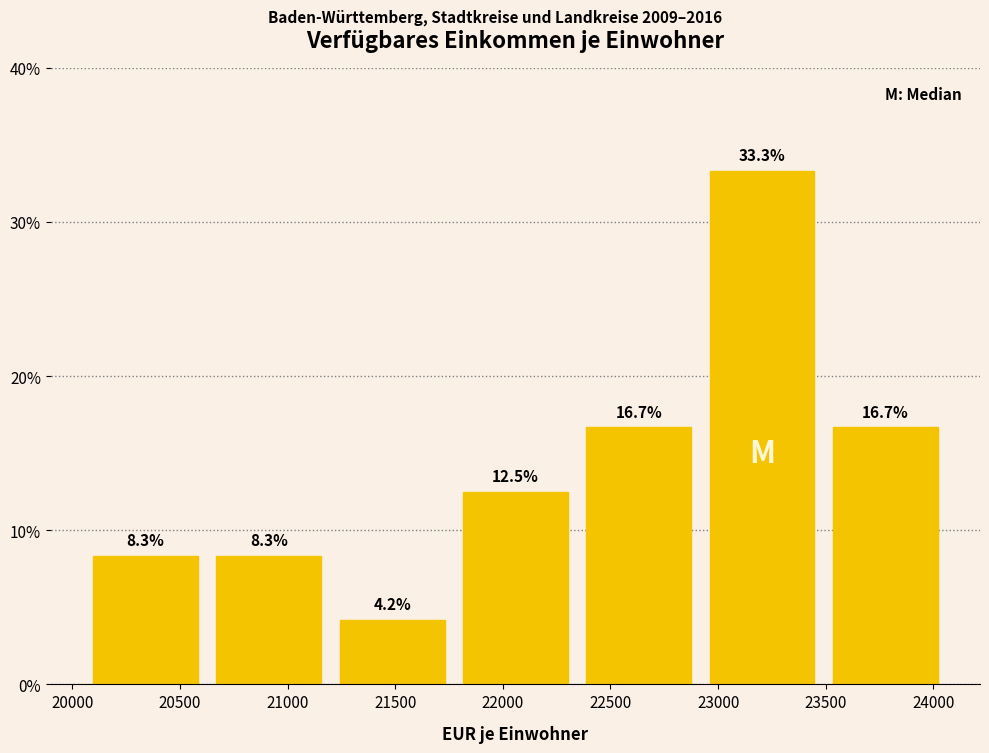

What is the height of the bar covering 23500 to 24050 on the x-axis? The bar edges are not printed on the chart, so give them approximately, as read against the axis.

16.7